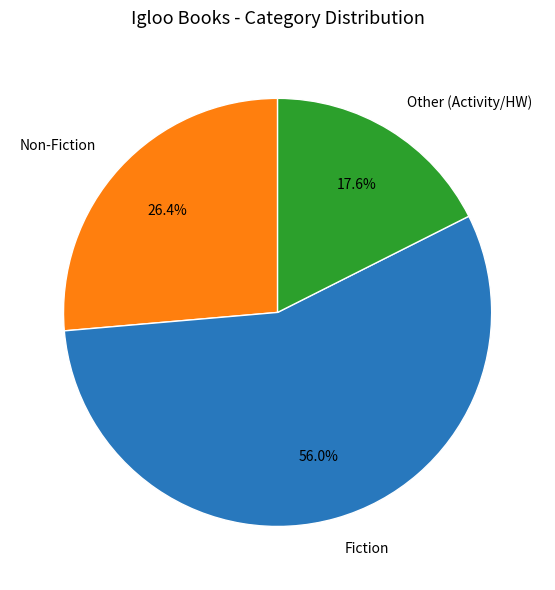

Count the number of slices in the pie.

3